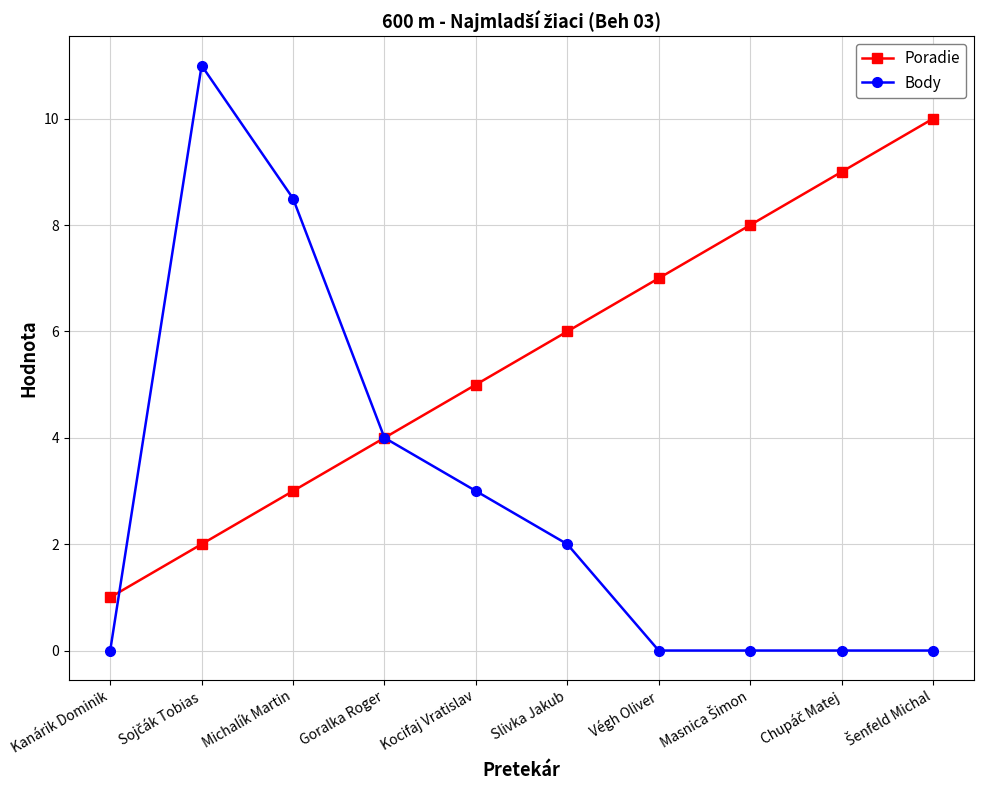

At which label is Body closest to 5?

Goralka Roger